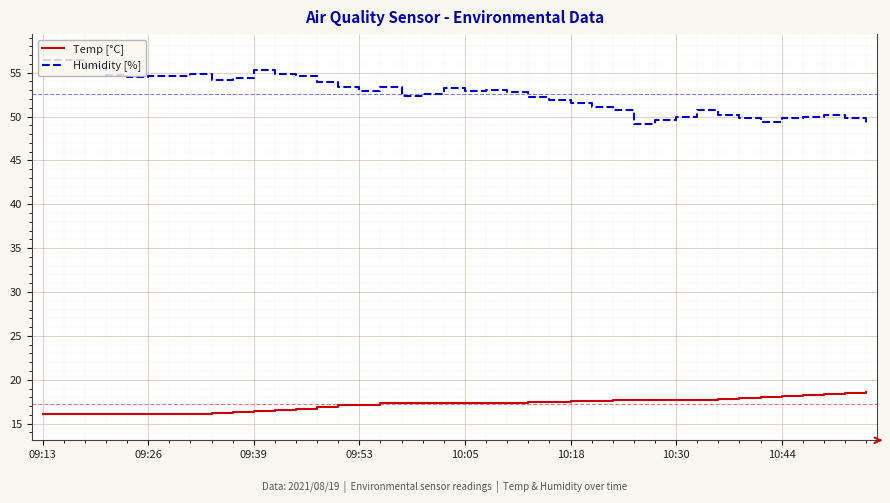

List the series in order of their overall mean, lowest first.

Temp [°C], Humidity [%]